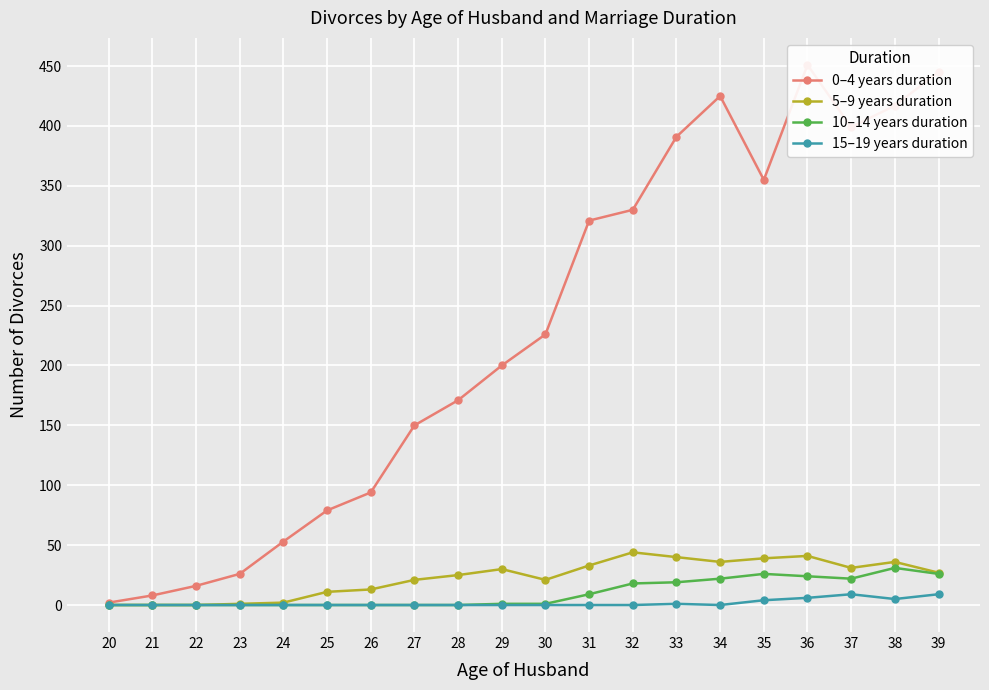

Where does the 0–4 years duration series first go above 226?

31